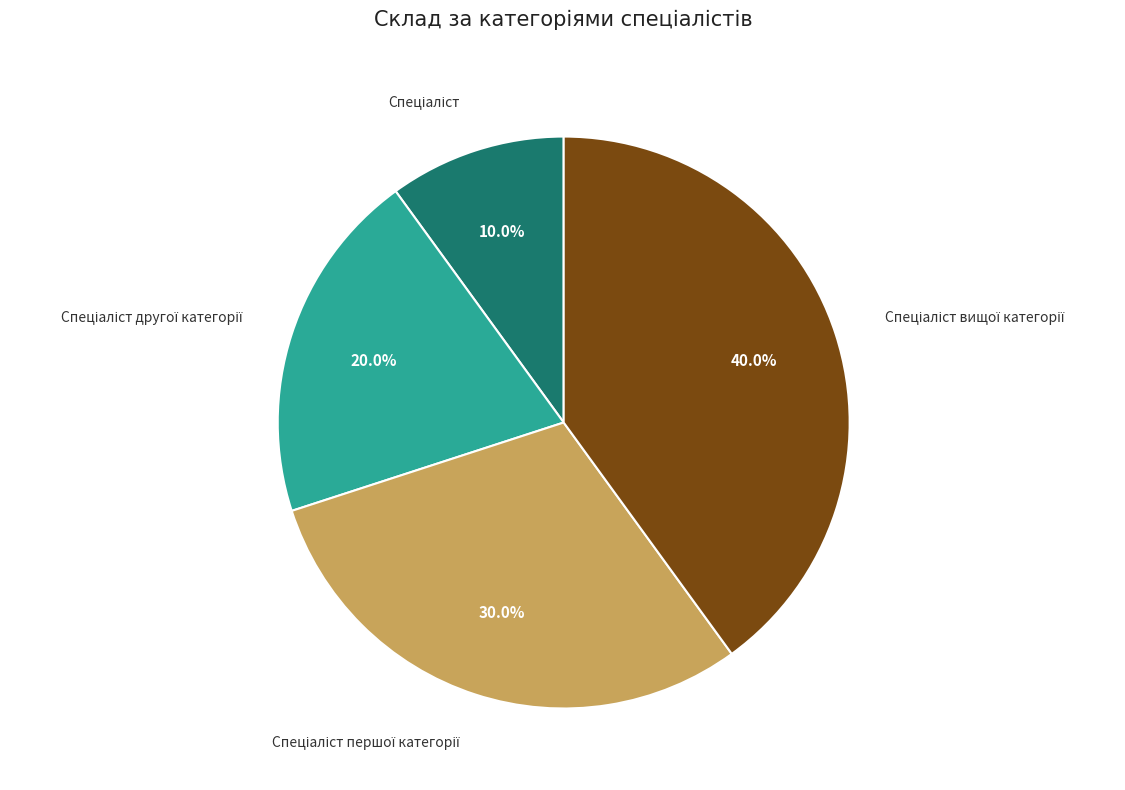

Is there any slice that represents more than half of the pie?

No